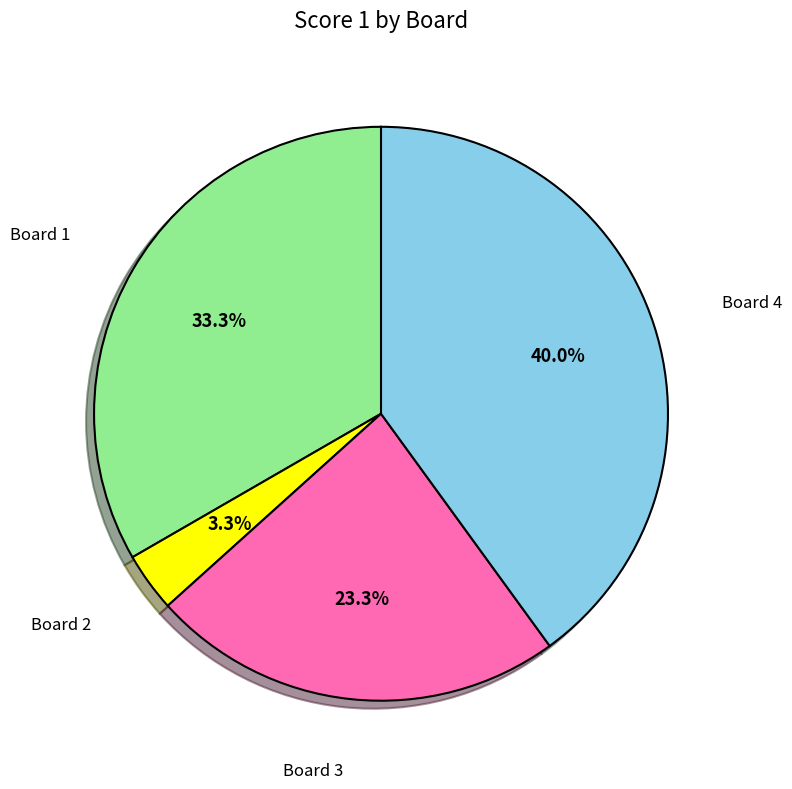

How many segments does this pie chart have?

4